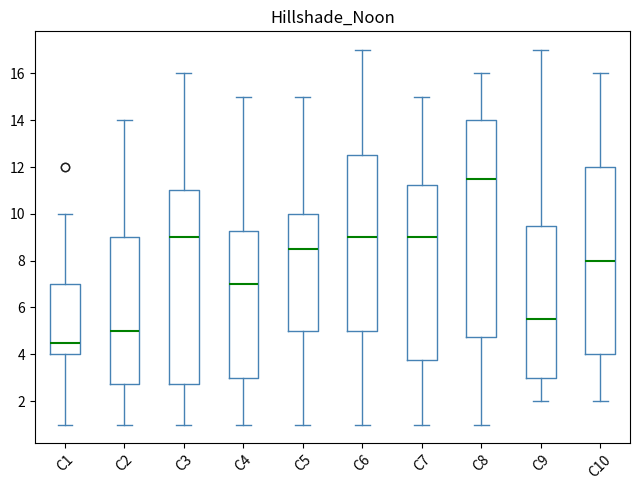

Which box has the highest median line?

C8